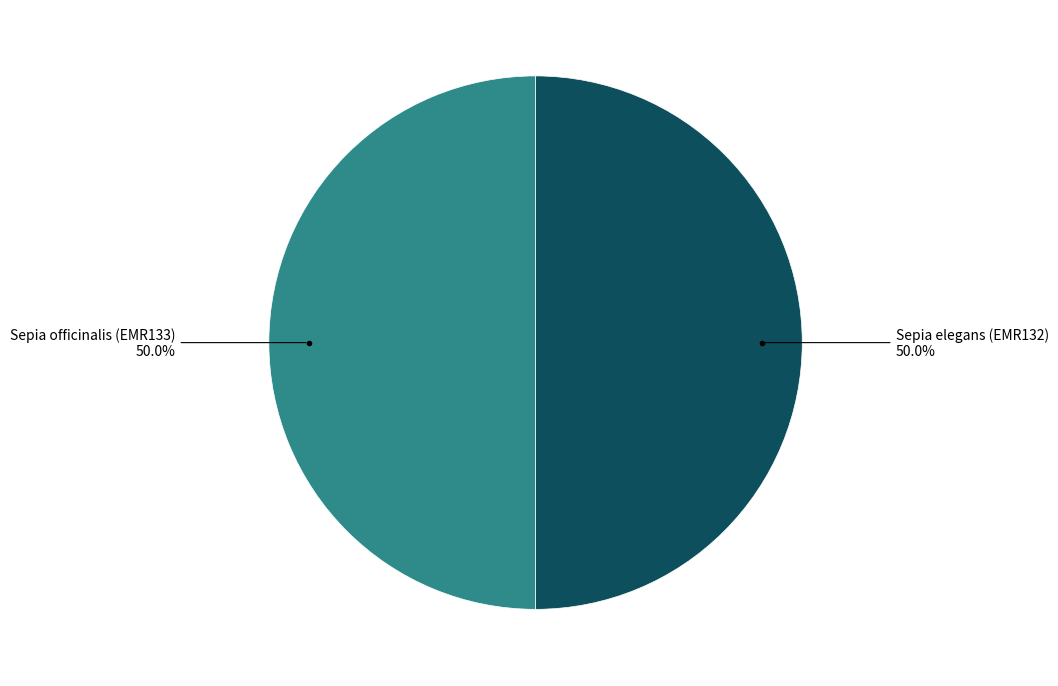

Which slice is the smallest?

Sepia elegans (EMR132)